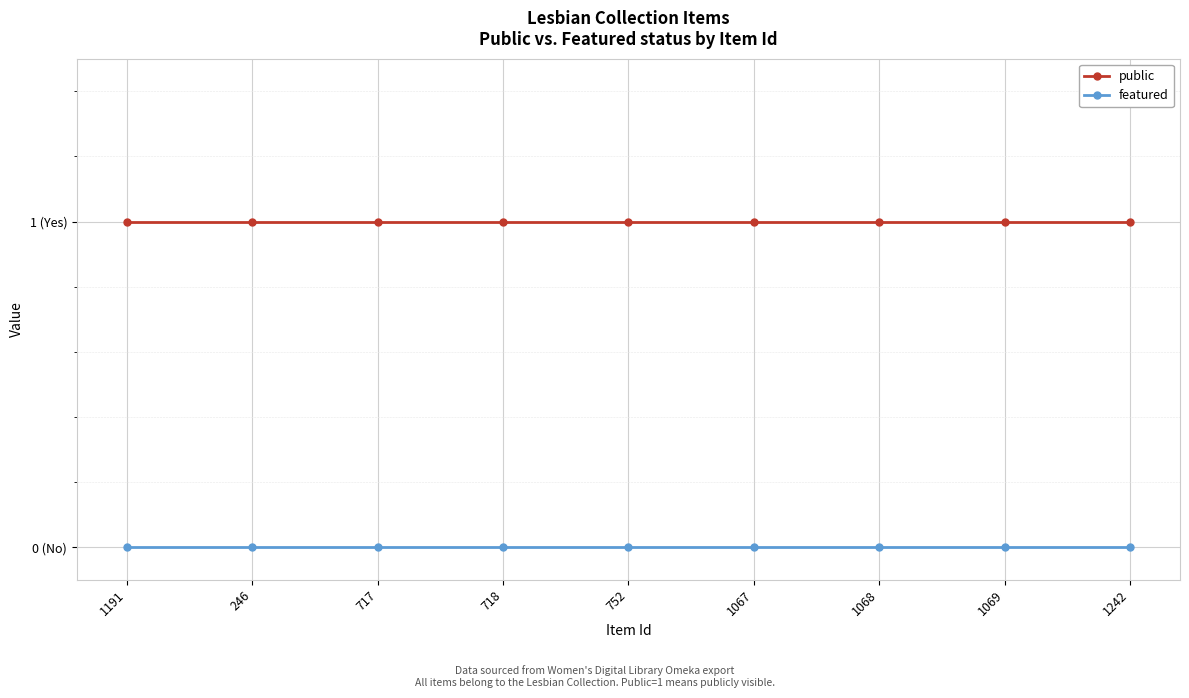

Reading left to right, extract all data points from this chart.

public: 1	1	1	1	1	1	1	1	1
featured: 0	0	0	0	0	0	0	0	0